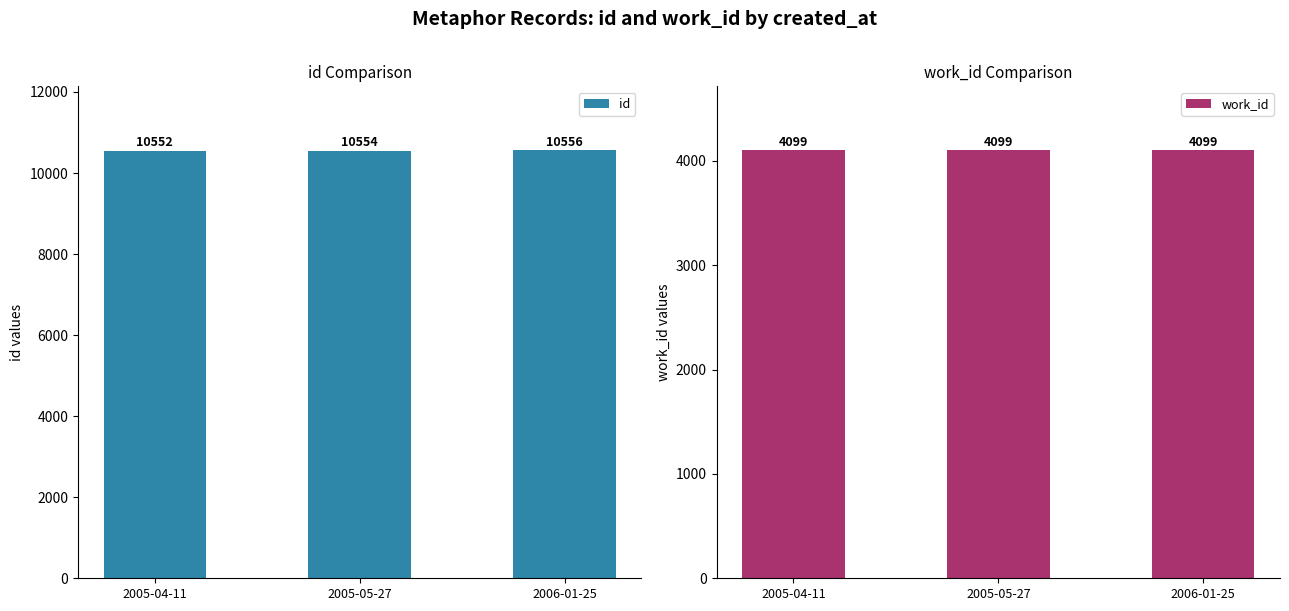

True or false: work_id has a value of 4099 at 2005-04-11.

True